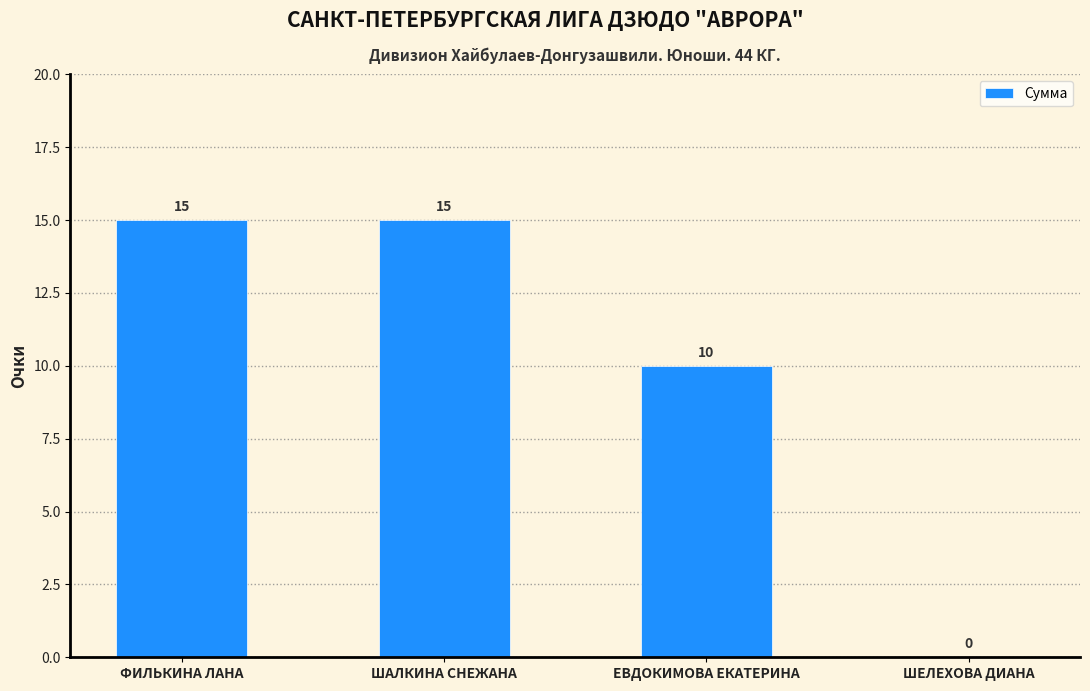

Reading left to right, transcribe all the data shown in this chart.

ФИЛЬКИНА ЛАНА=15	ШАЛКИНА СНЕЖАНА=15	ЕВДОКИМОВА ЕКАТЕРИНА=10	ШЕЛЕХОВА ДИАНА=0